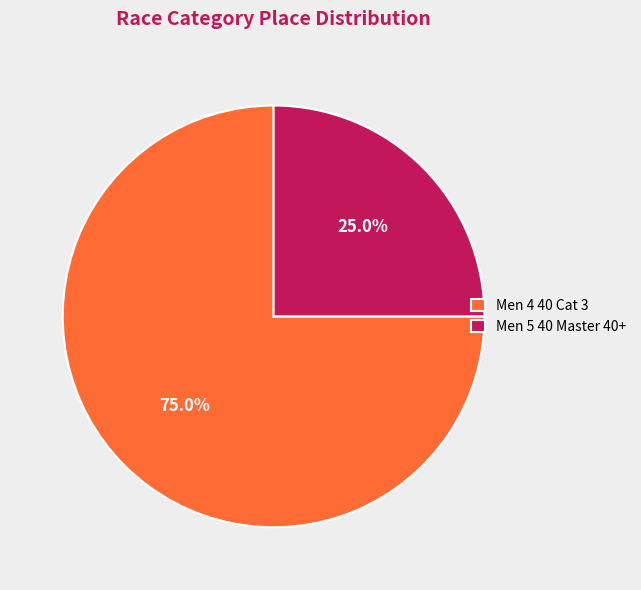

To the nearest percent, what portion does Men 4 40 Cat 3 represent?

75%